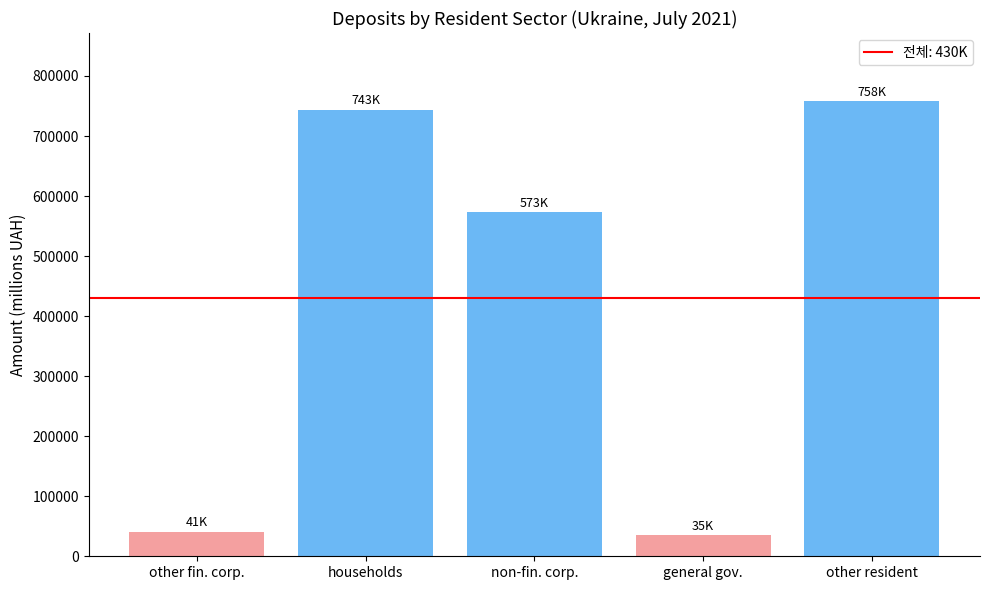

What is the greatest value displayed?

757897.2